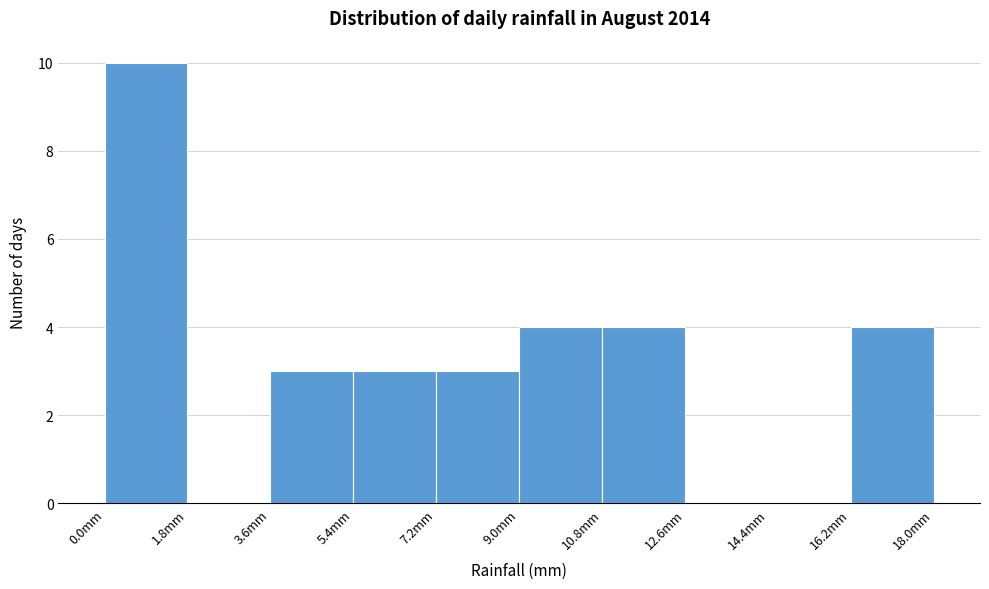

Reading left to right, list every bar in this chart as the range it spans on the x-axis followed by its height. The values are not printed on the chart, so give them approximately, as read against the axis.

0.0 to 1.8: 10
1.8 to 3.6: 0
3.6 to 5.4: 3
5.4 to 7.2: 3
7.2 to 9.0: 3
9.0 to 10.8: 4
10.8 to 12.6: 4
12.6 to 14.4: 0
14.4 to 16.2: 0
16.2 to 18.0: 4